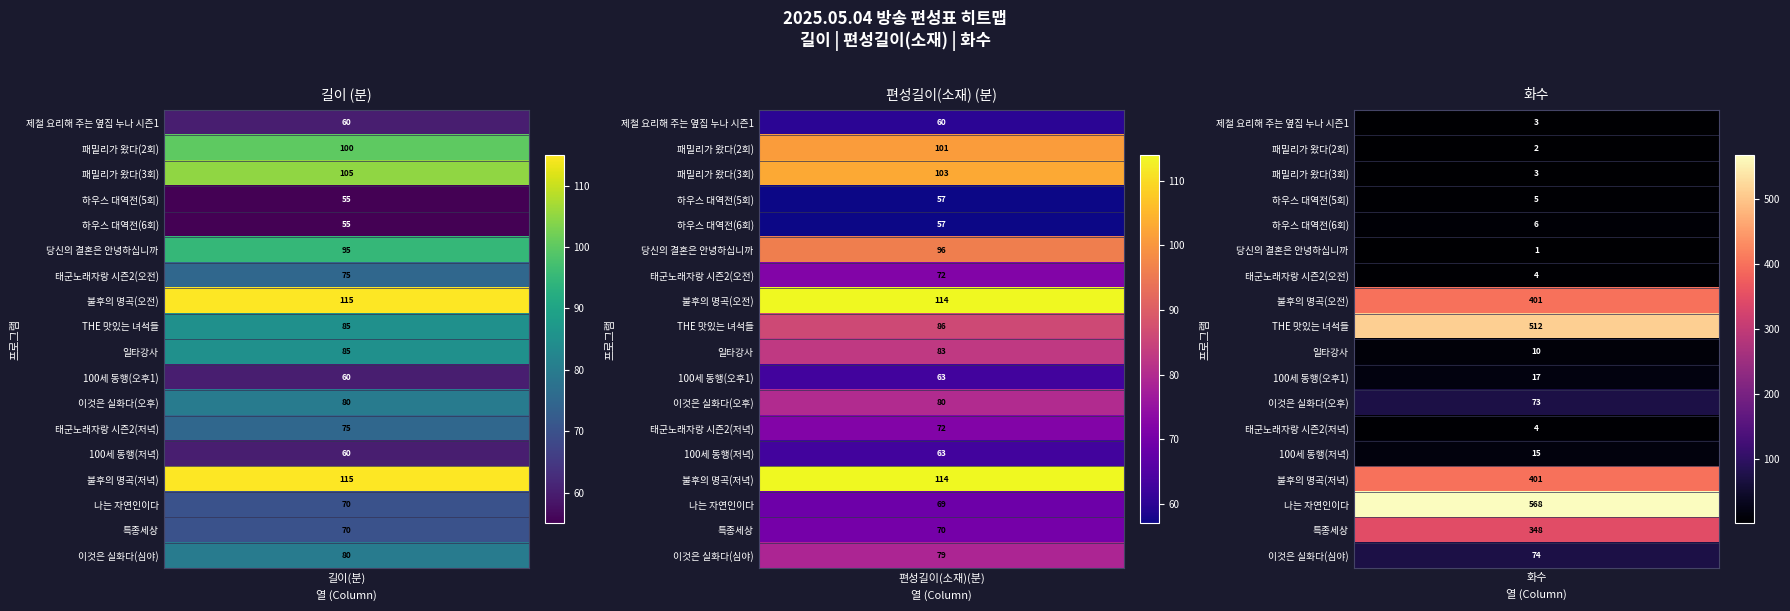

Is it true that 95 equals 51 at 0?

False